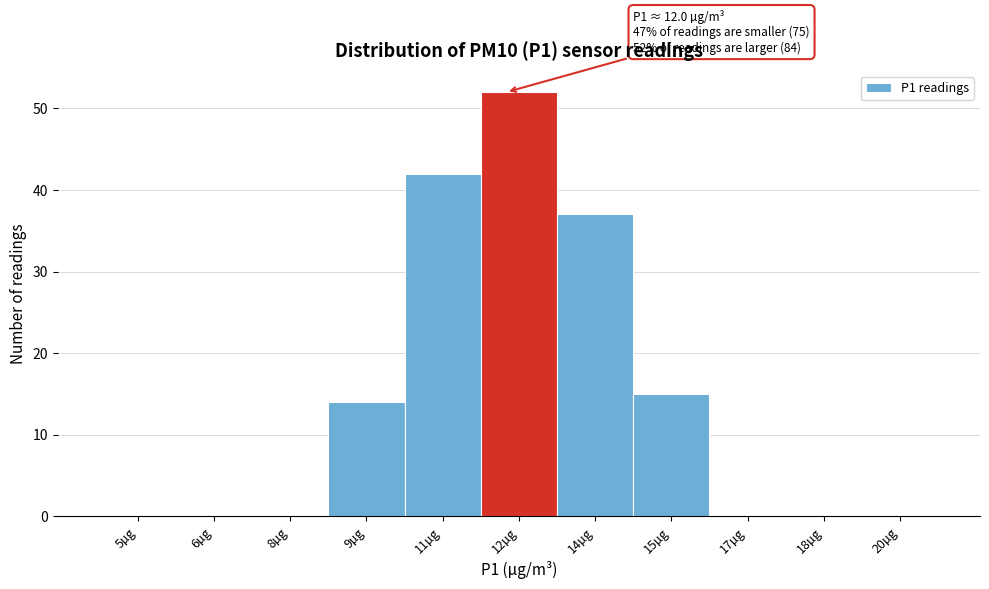

Reading right to left, list all the values displayed in this chart.

20µg=0	18µg=0	17µg=0	15µg=15	14µg=37	12µg=52	11µg=42	9µg=14	8µg=0	6µg=0	5µg=0